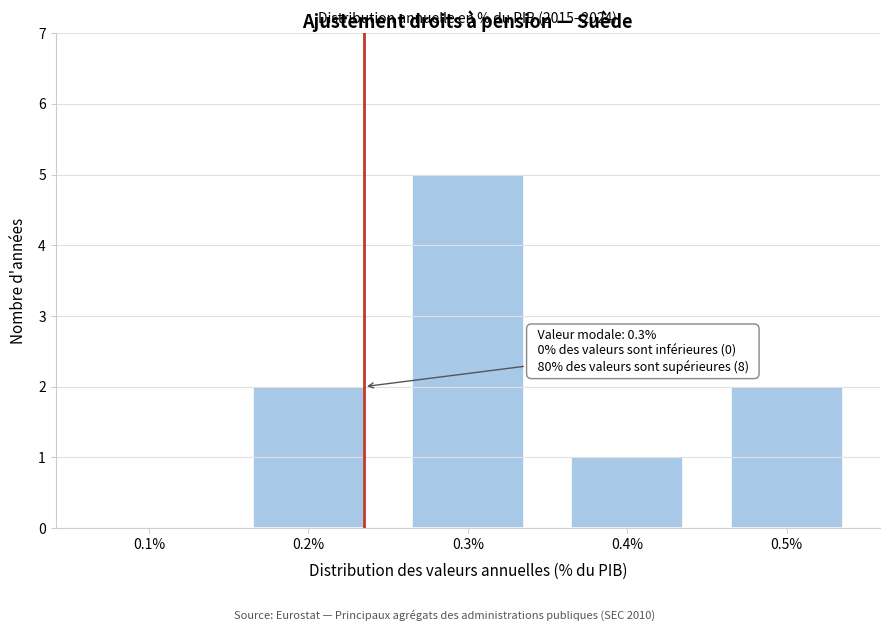

Reading left to right, list all the values displayed in this chart.

0.1%=0	0.2%=2	0.3%=5	0.4%=1	0.5%=2